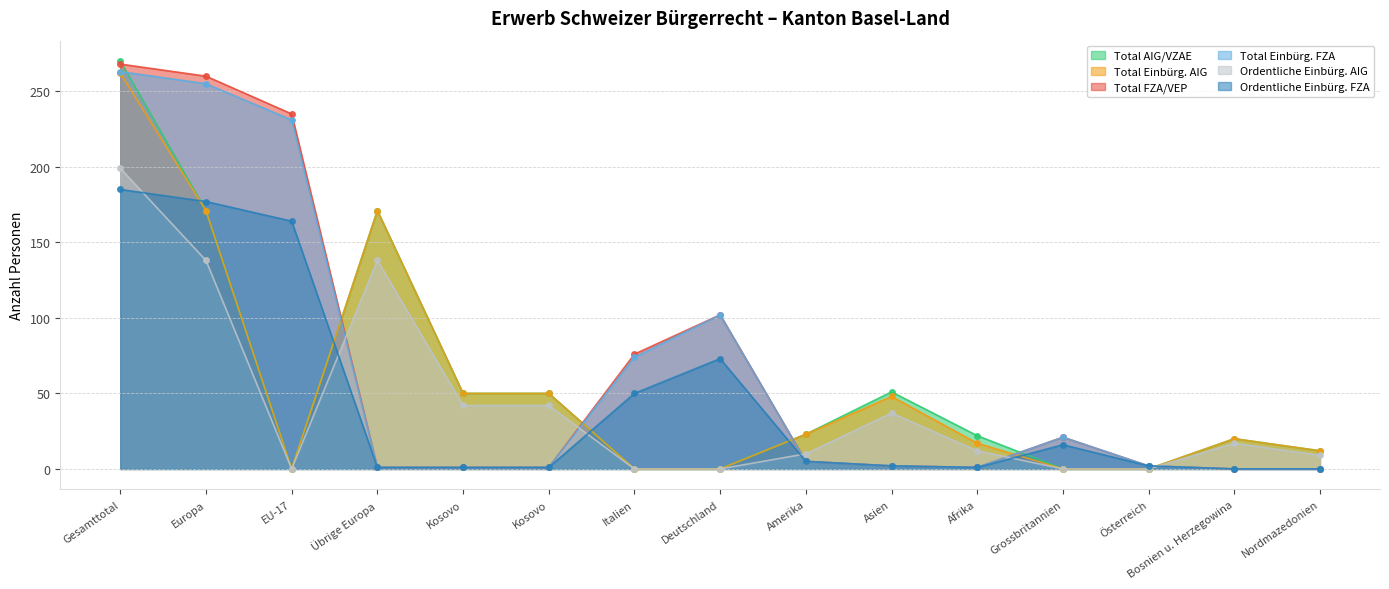

Does the chart display data point markers on the line(s)?

Yes